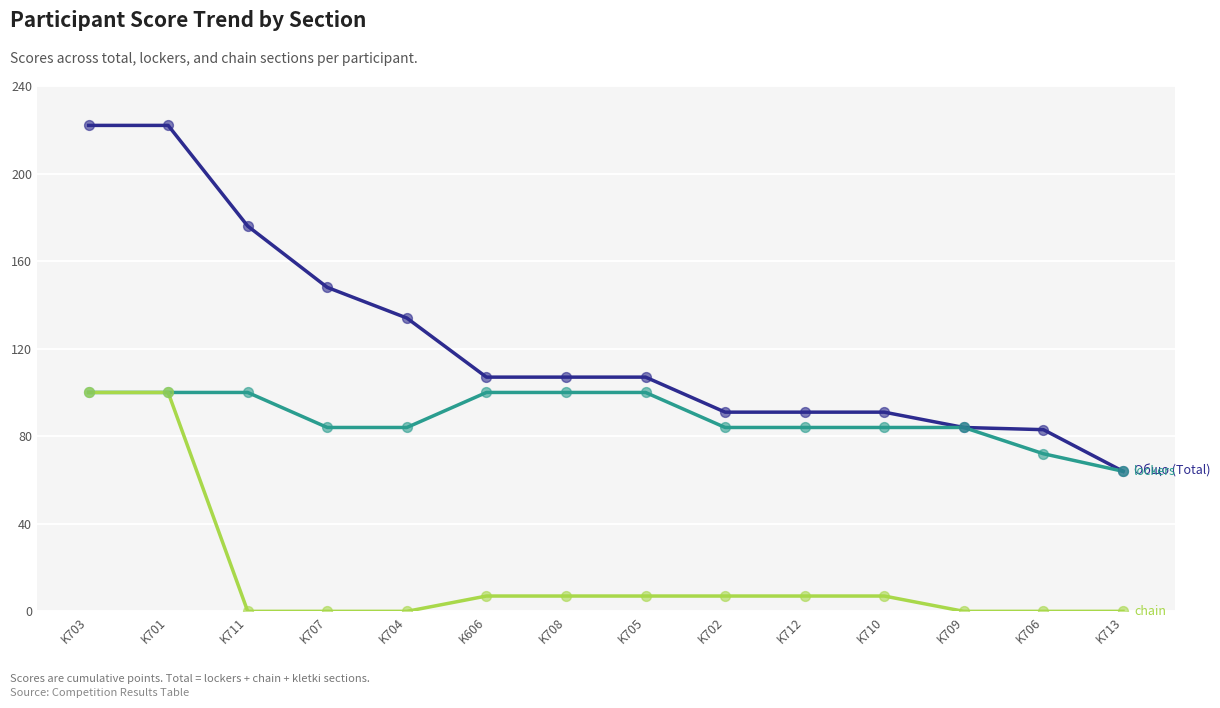

What is the spread (max minus min) of values at K702?

84